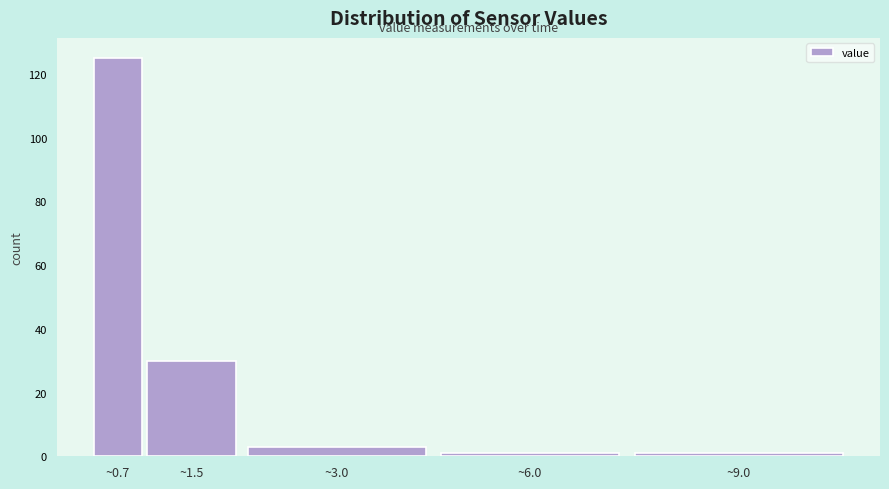

Reading right to left, list all the values displayed in this chart.

1	1	3	30	125